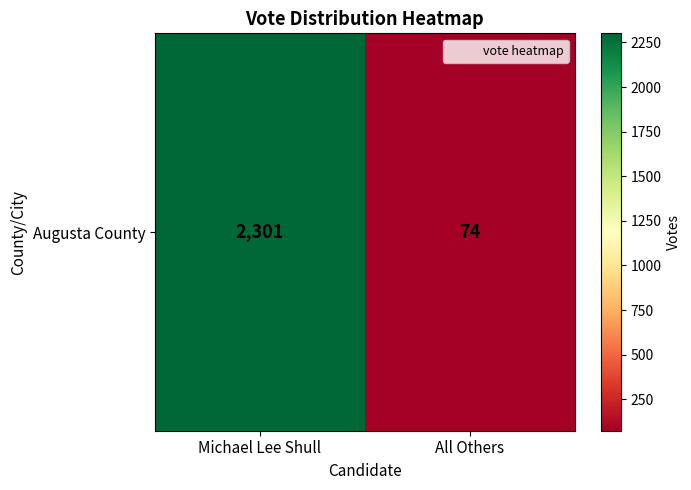

What is the change in value from Michael Lee Shull to All Others?

-2227